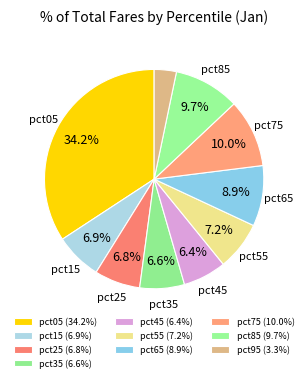

Which category has the smallest portion of the pie?

pct95